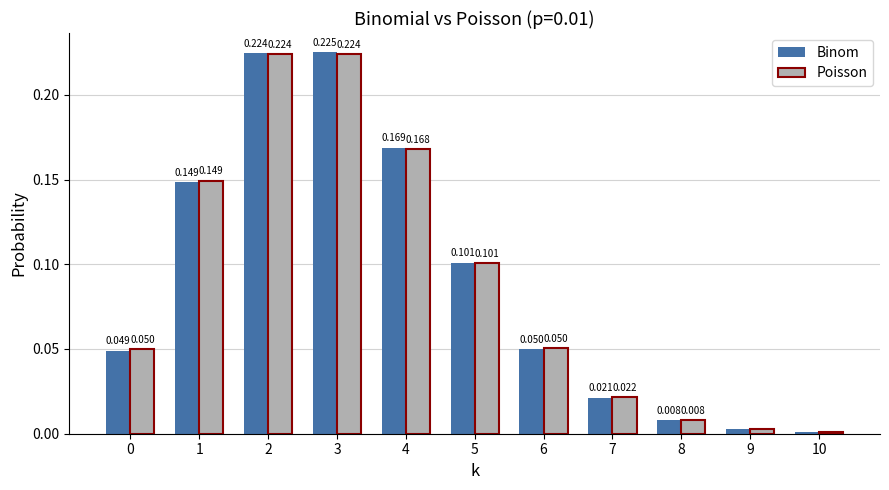

Is the value of Poisson at 0 greater than the value of Binom at 3?

No